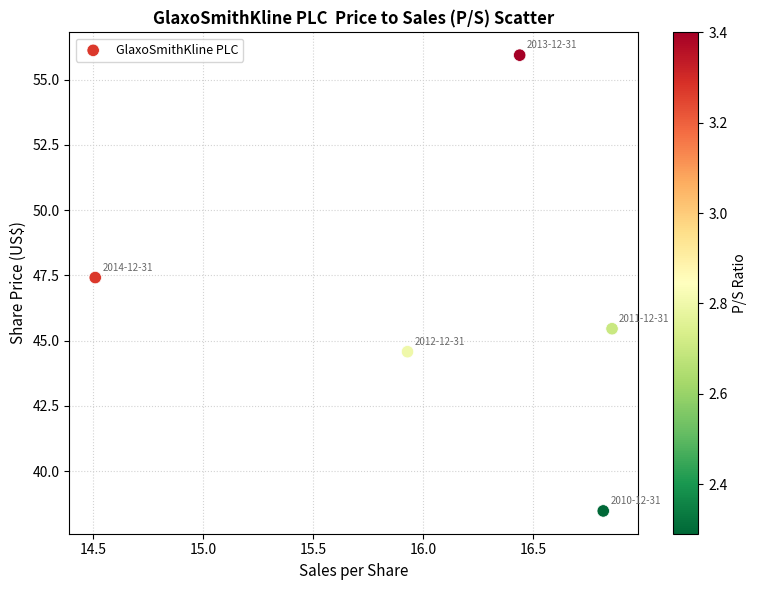

What is the range of Y values (max minus min)?

17.5